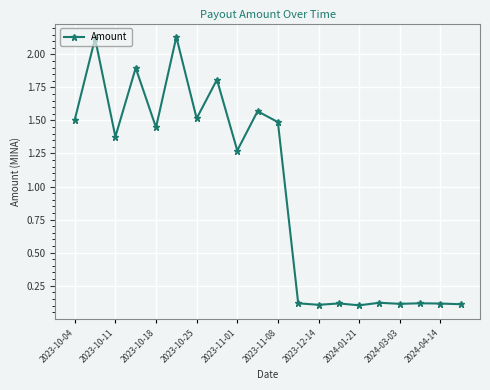

True or false: there are more than 1 points higher than both neighbors.

True